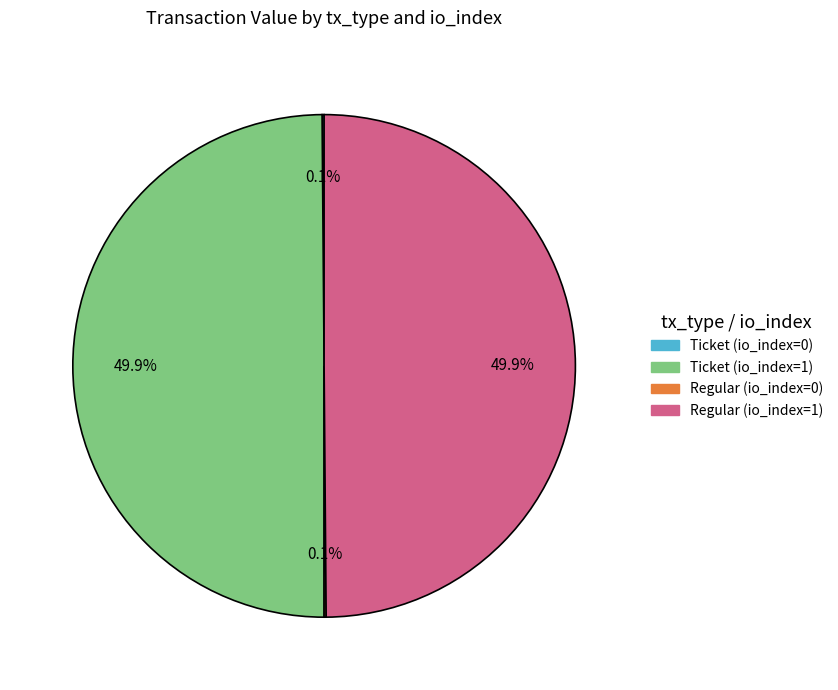

Combined, do Ticket (io_index=1) and Regular (io_index=1) account for over 50%?

Yes